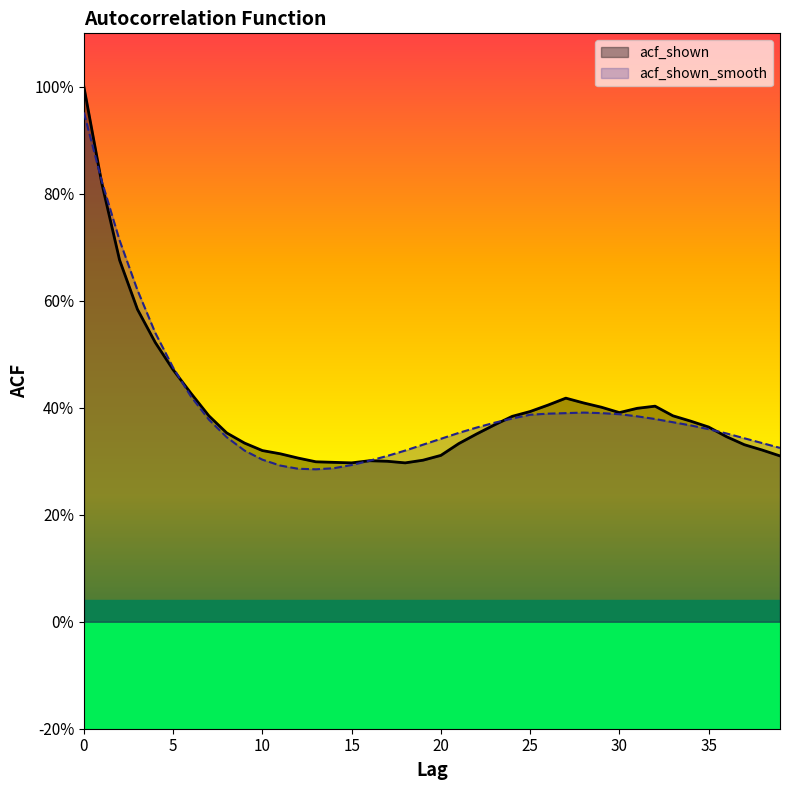

What is the total value across all series at 22?

0.7